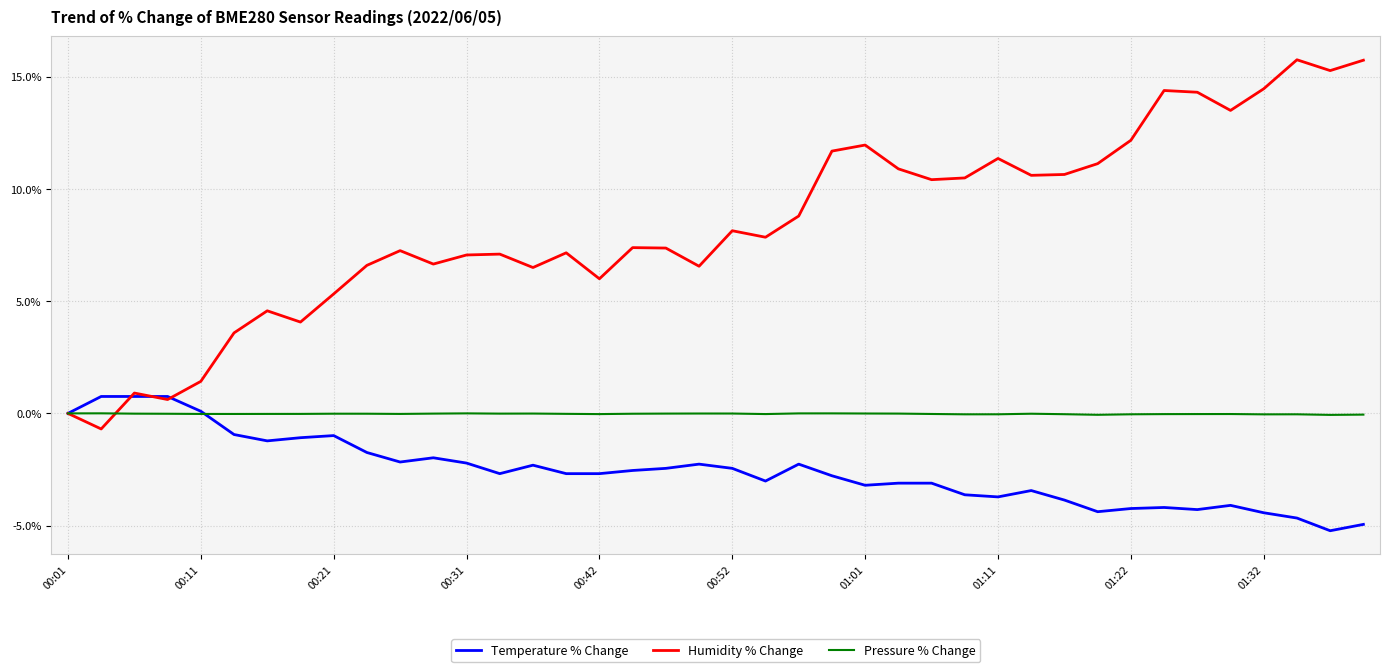

What is the difference between the maximum and minimum values in the Pressure % Change series?

0.1